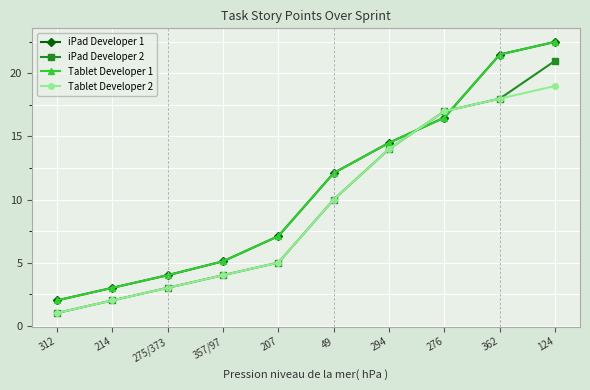

What is the sum of the Tablet Developer 2 values at 294 and 124?

33.0